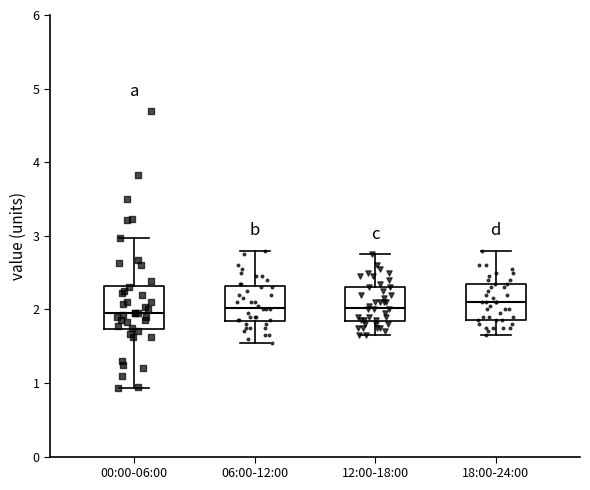

Where does the lower whisker of the box for 00:00-06:00 end on the y-axis? The values are not printed on the chart, so give them approximately, as read against the axis.

0.9